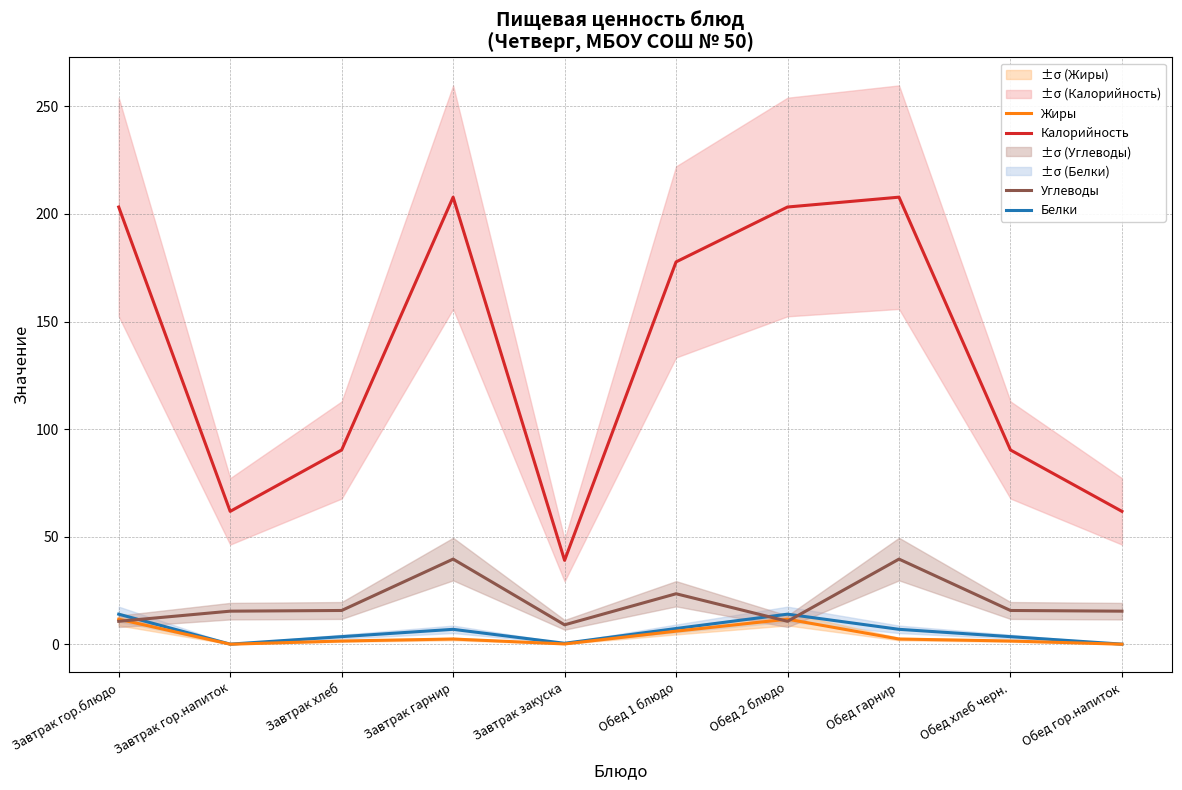

At which label does Белки first exceed 6?

Завтрак гор.блюдо